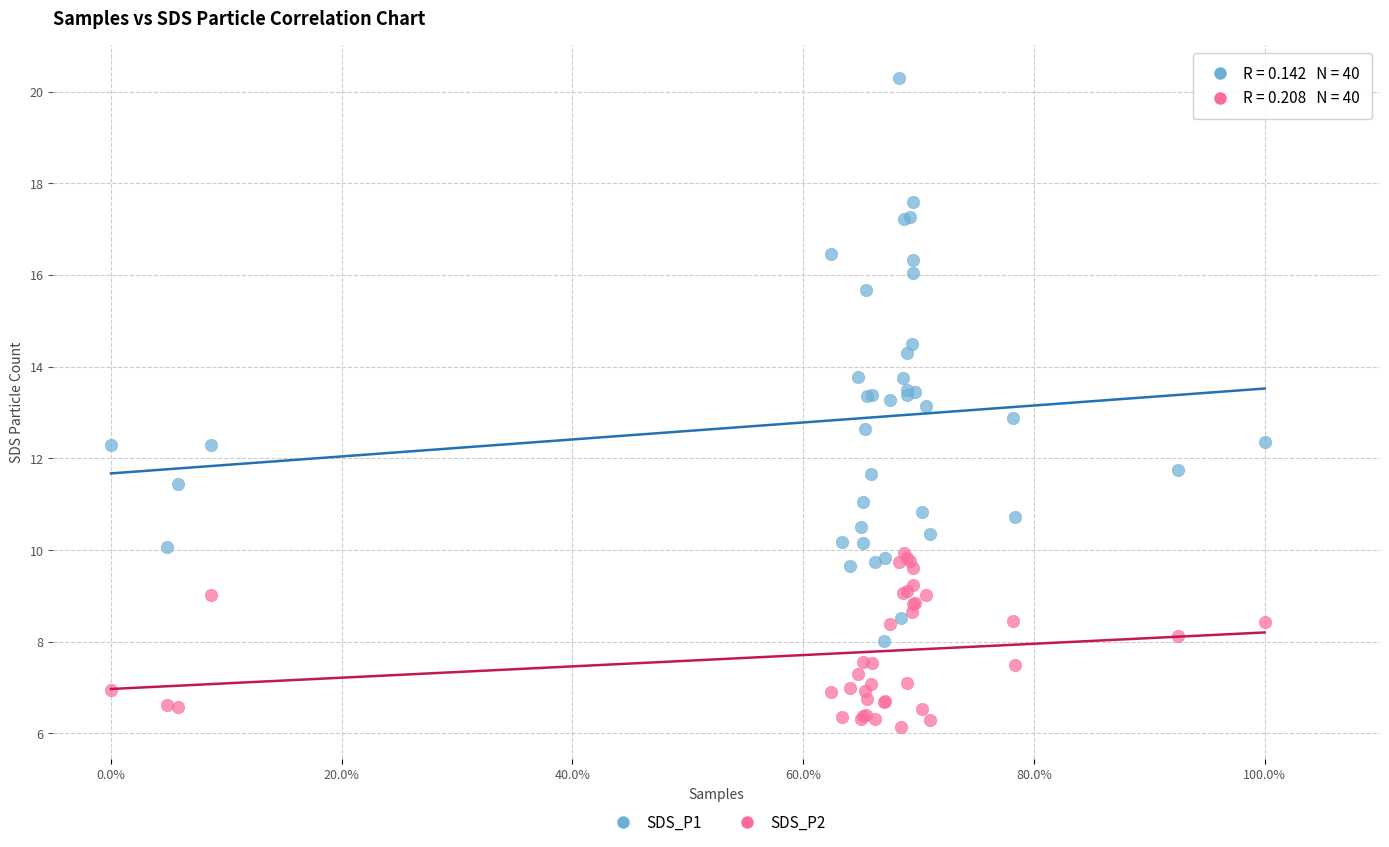

Which series reaches the minimum Y coordinate?

SDS_P2